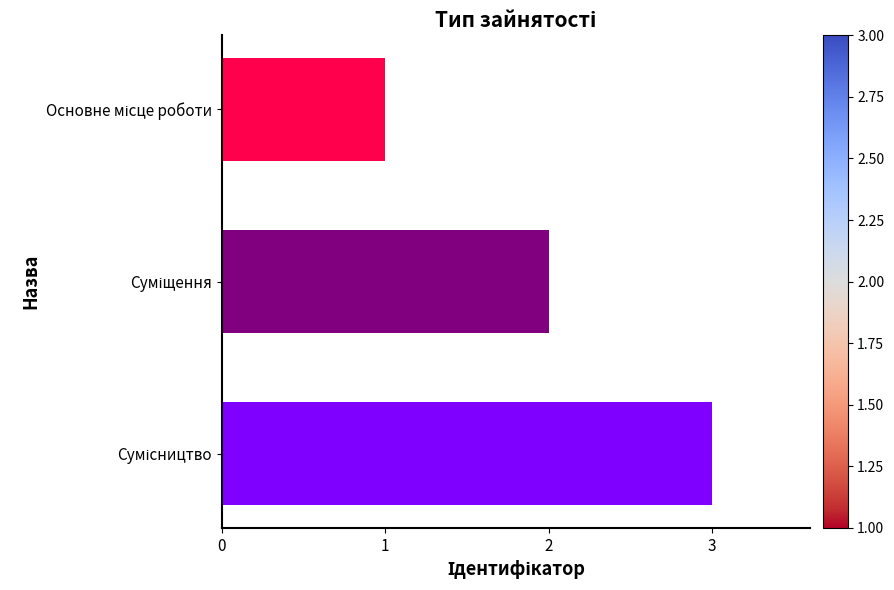

What is the sum of all values?

6